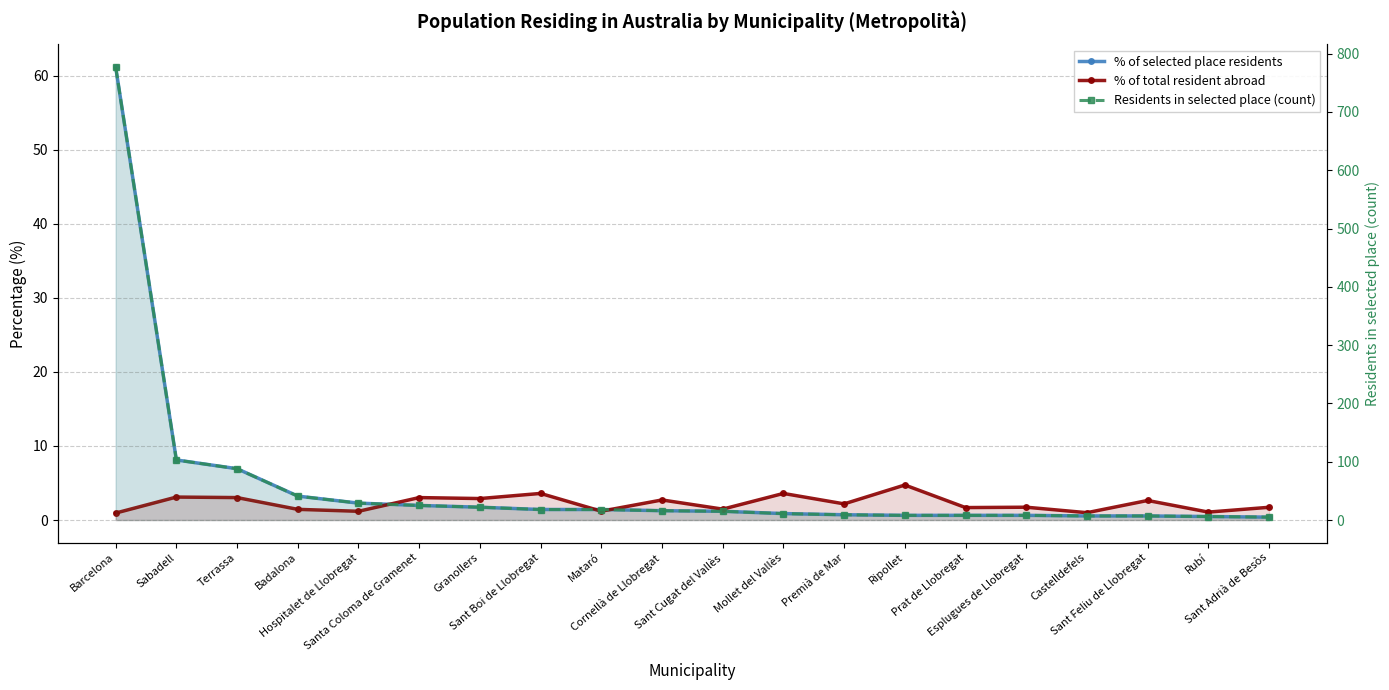

Which series changed the most between Barcelona and Hospitalet de Llobregat?

Residents in selected place (count)